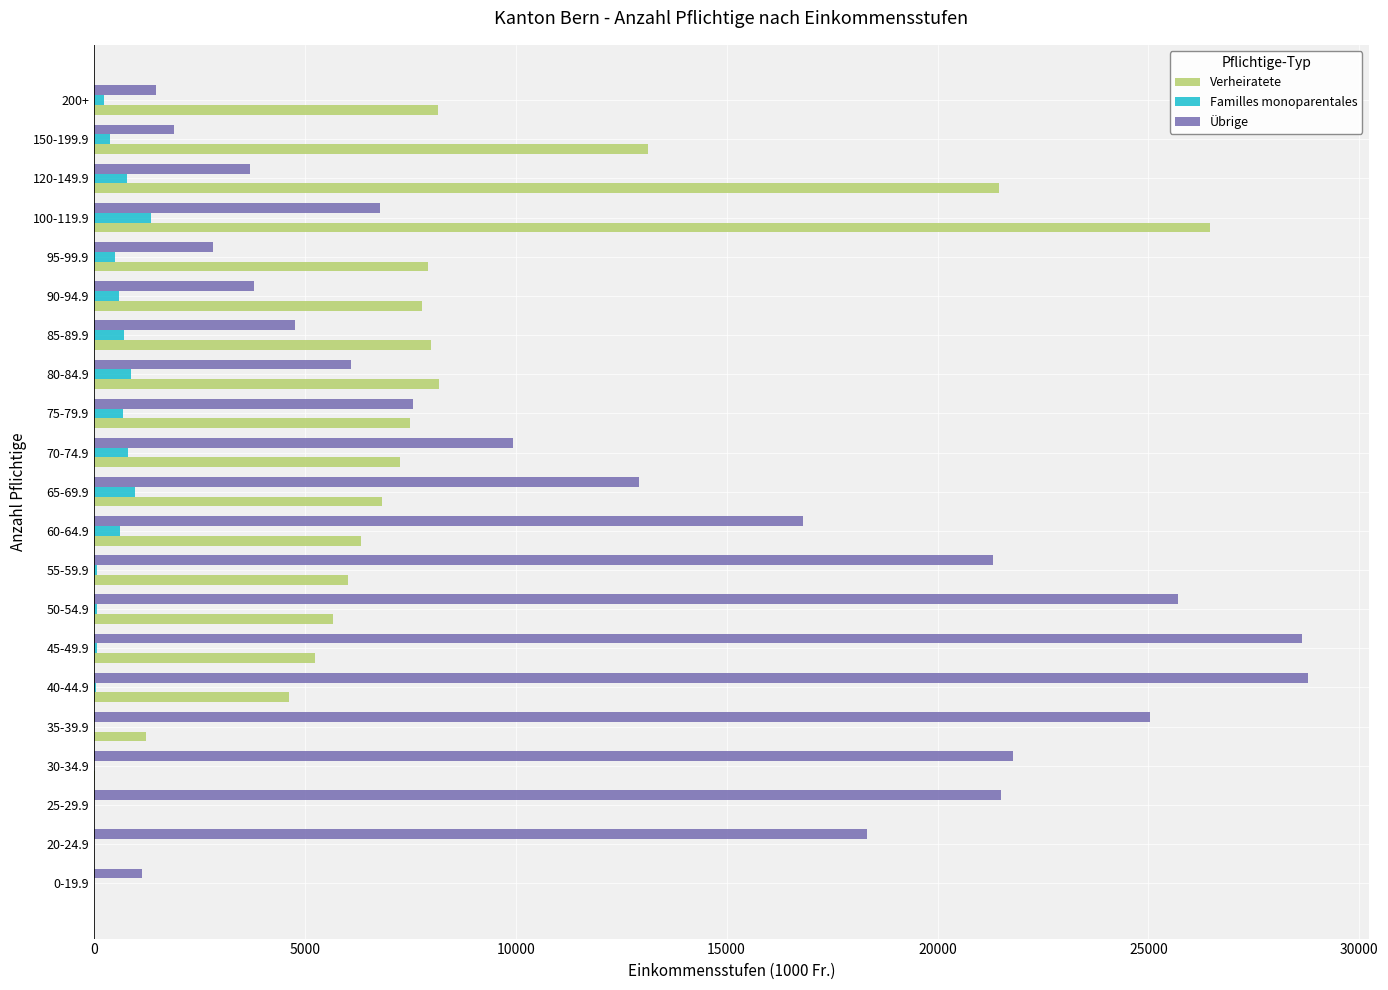

What is the sum of all Verheiratete values?

151799